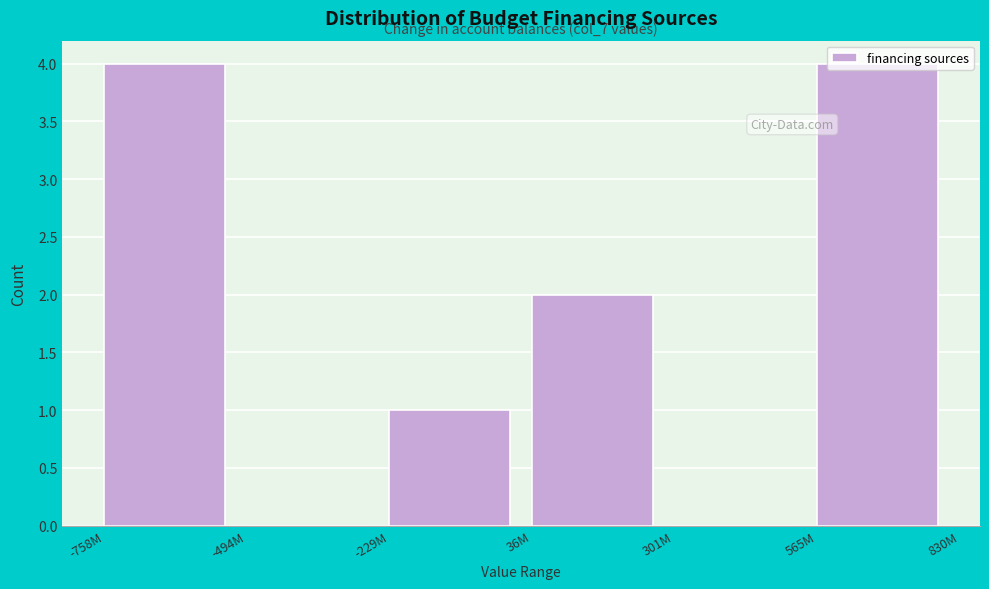

Is it true that the value at 36M is 1?

False